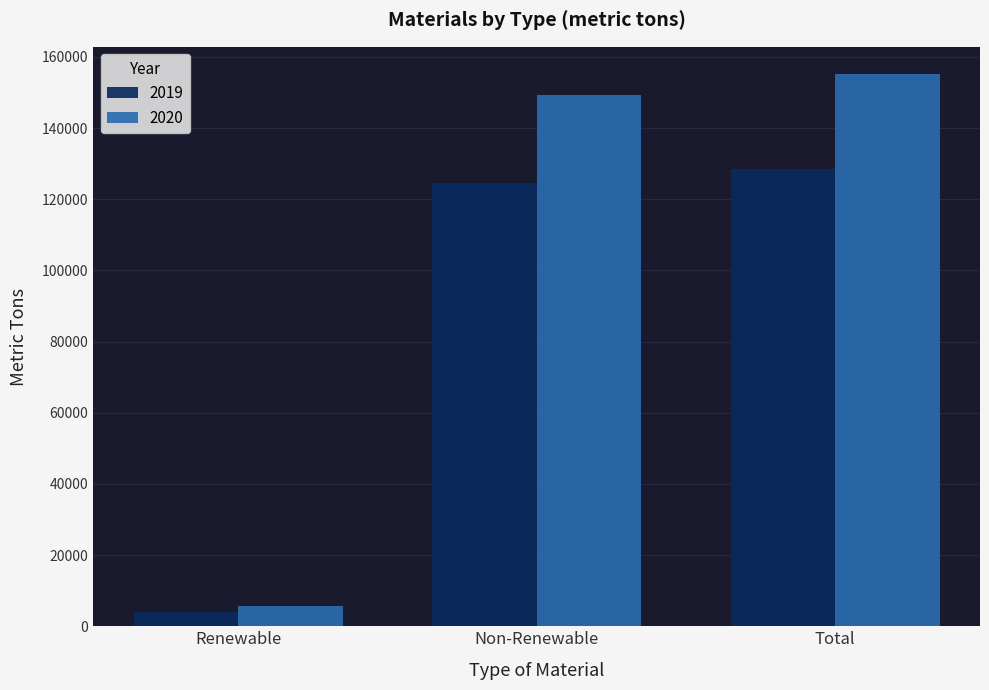

Which category has the lowest value in the 2020 series?

Renewable